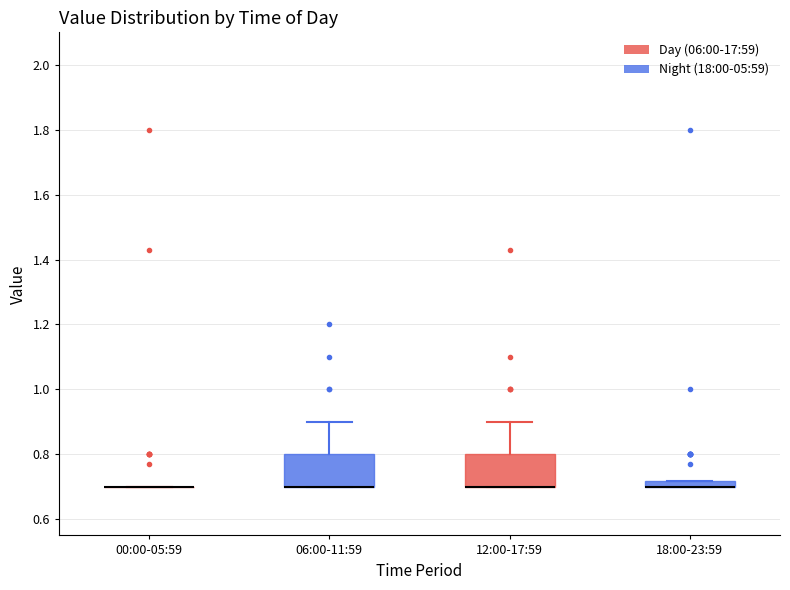

Where does the upper whisker of the box for 06:00-11:59 end on the y-axis? The values are not printed on the chart, so give them approximately, as read against the axis.

0.90